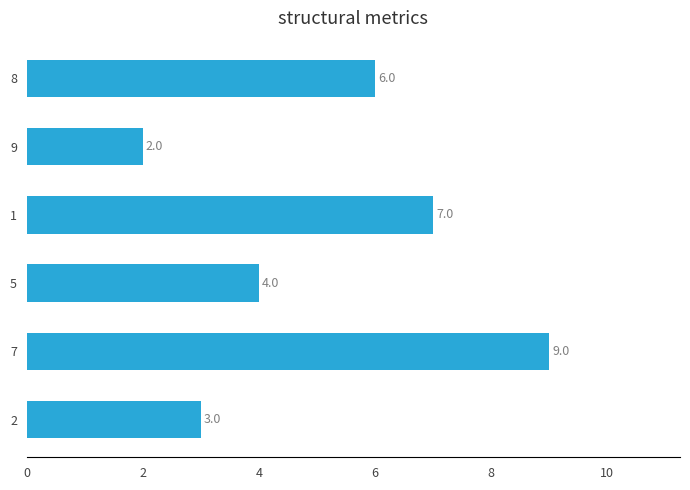

What is the ratio of the value at 1 to the value at 9?

3.5